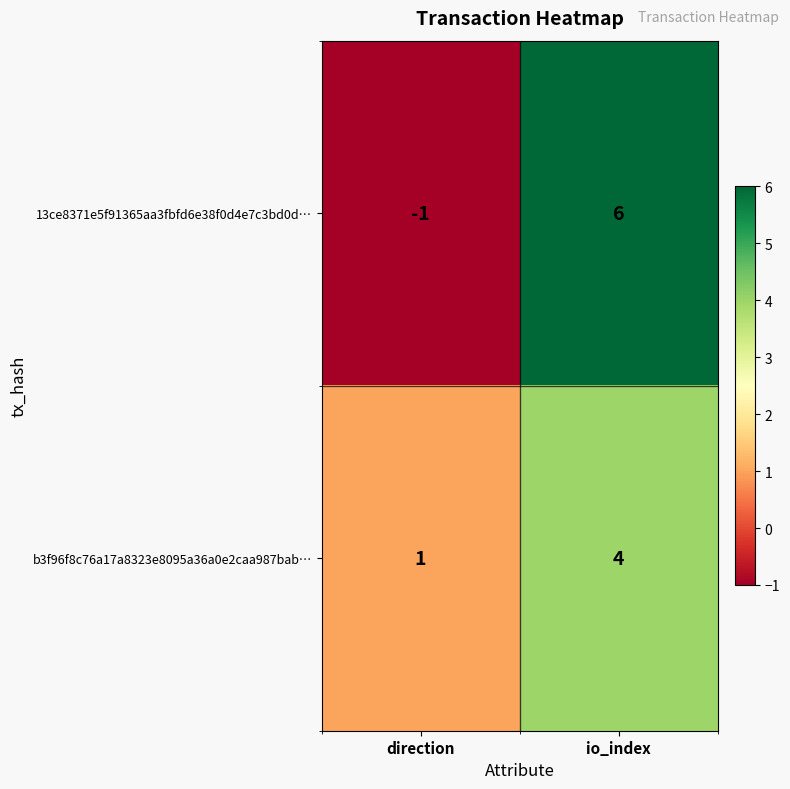

How many distinct data groups are displayed?

2